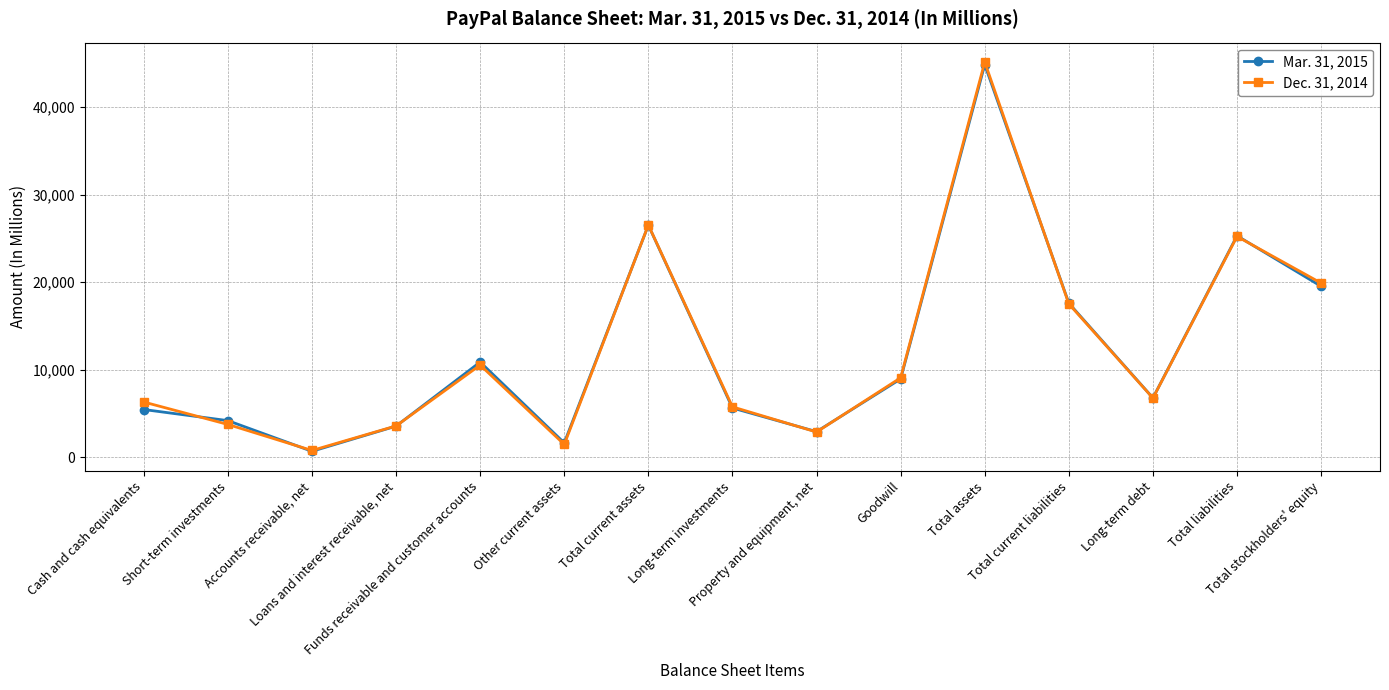

True or false: Mar. 31, 2015 has more than 2 points higher than both neighbors.

True